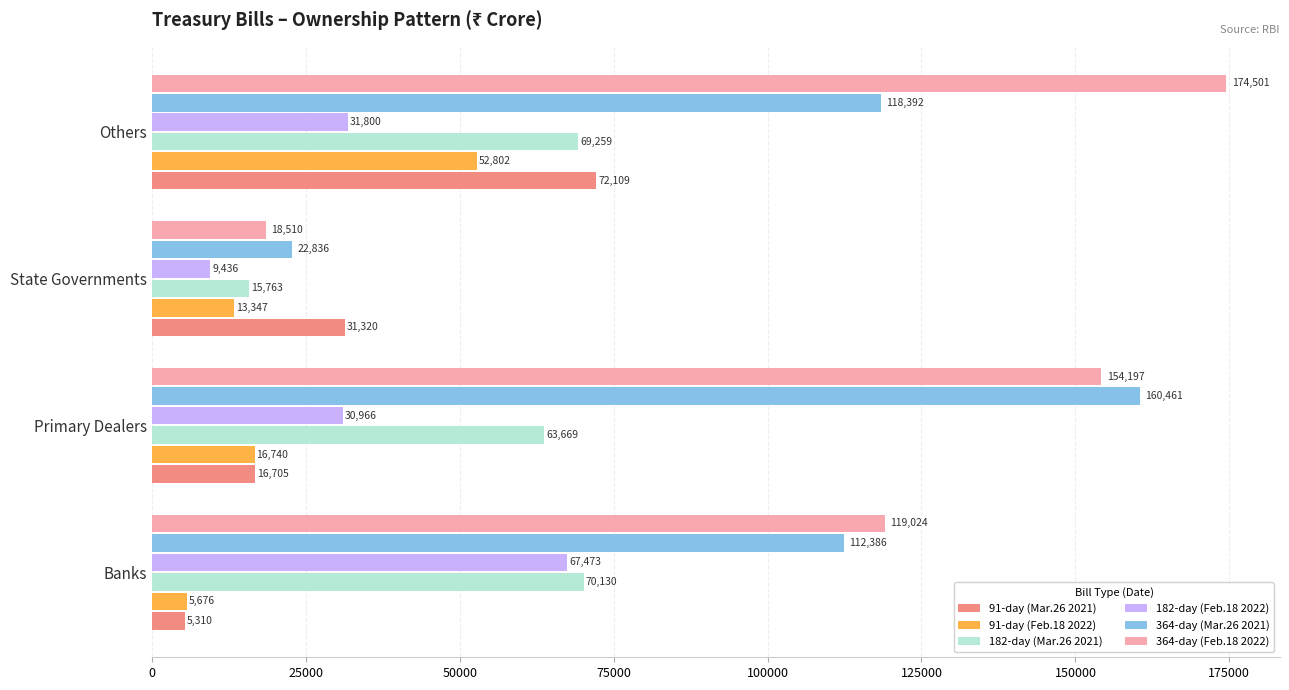

What are all the series names shown in the legend?

91-day (Mar.26 2021), 91-day (Feb.18 2022), 182-day (Mar.26 2021), 182-day (Feb.18 2022), 364-day (Mar.26 2021), 364-day (Feb.18 2022)